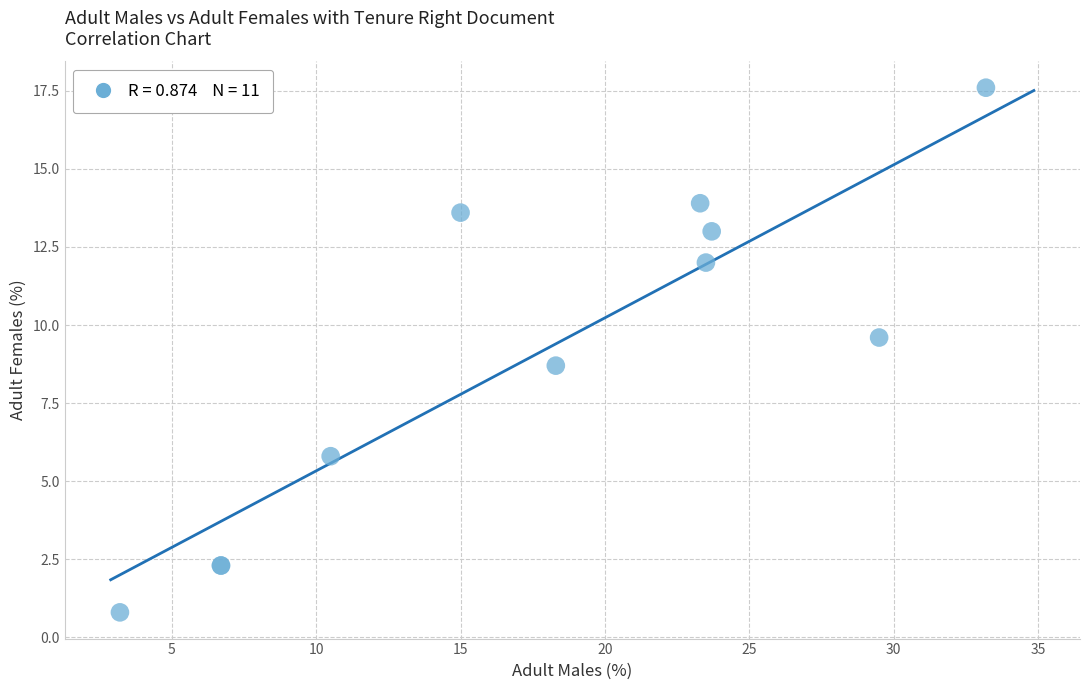

What Y value in the scatter plot is closest to 9?

8.7